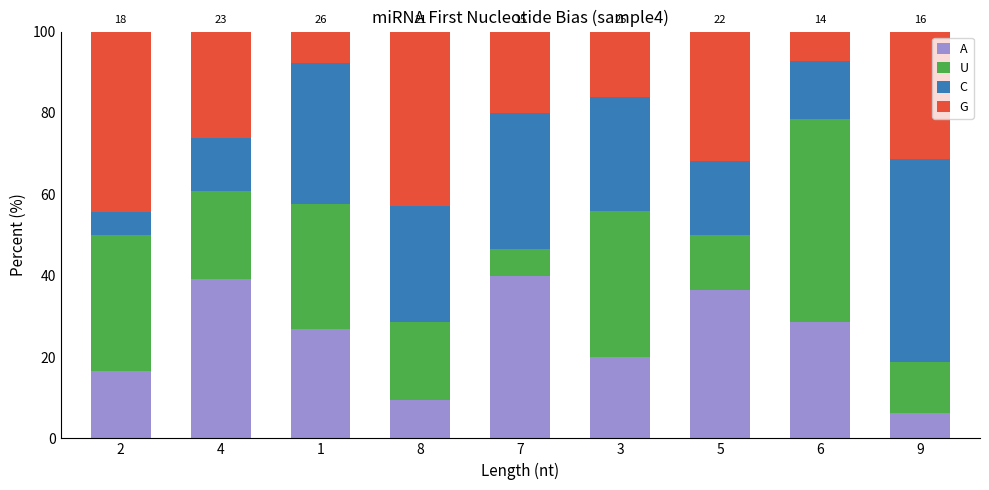

What is the maximum value for G?

40.0